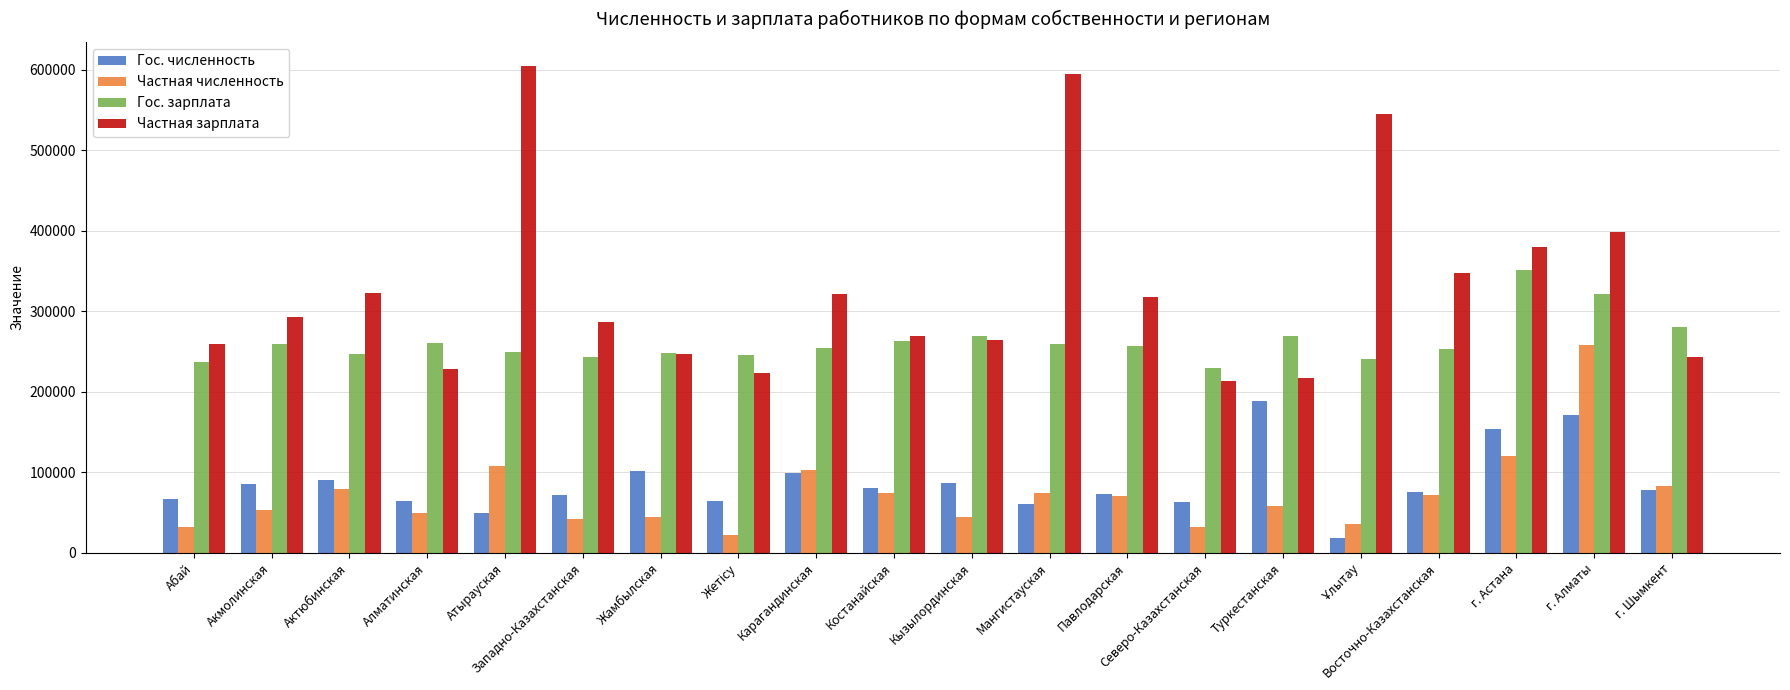

How many data points does each series have?

20